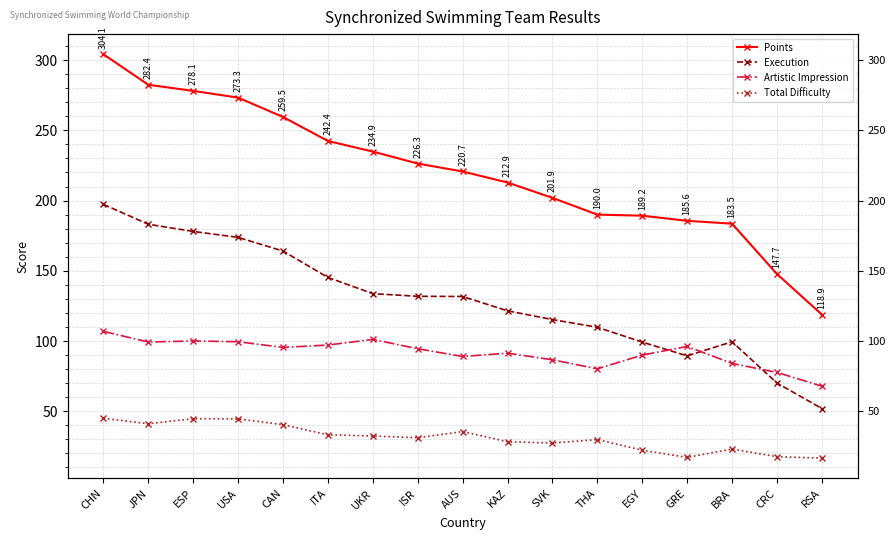

What is the label of the 3rd point from the right?

BRA